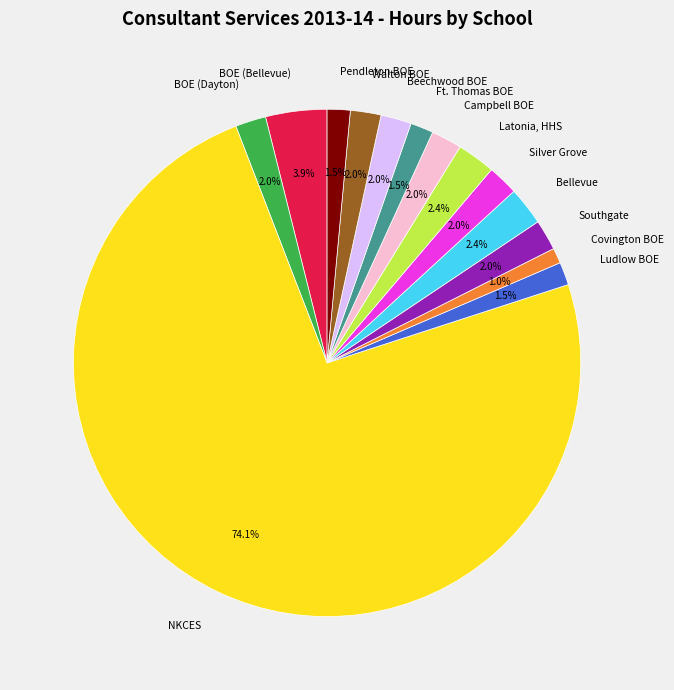

True or false: NKCES accounts for 19% of the total.

False